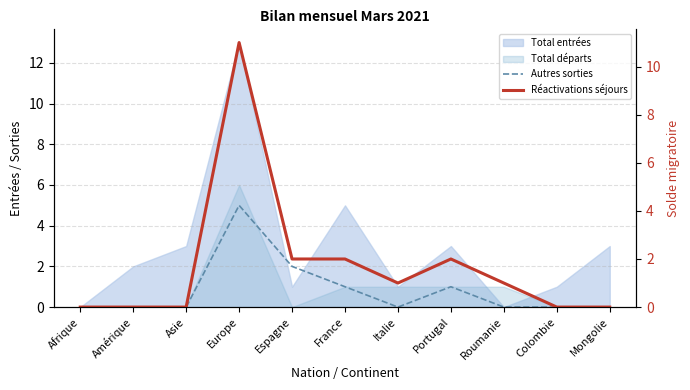

How many lines are shown in the chart?

2